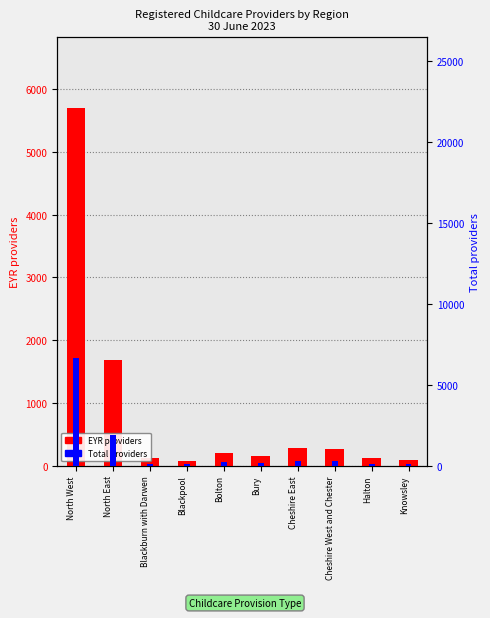

The EYR providers series shows 270 at Cheshire West and Chester. True or false?

True